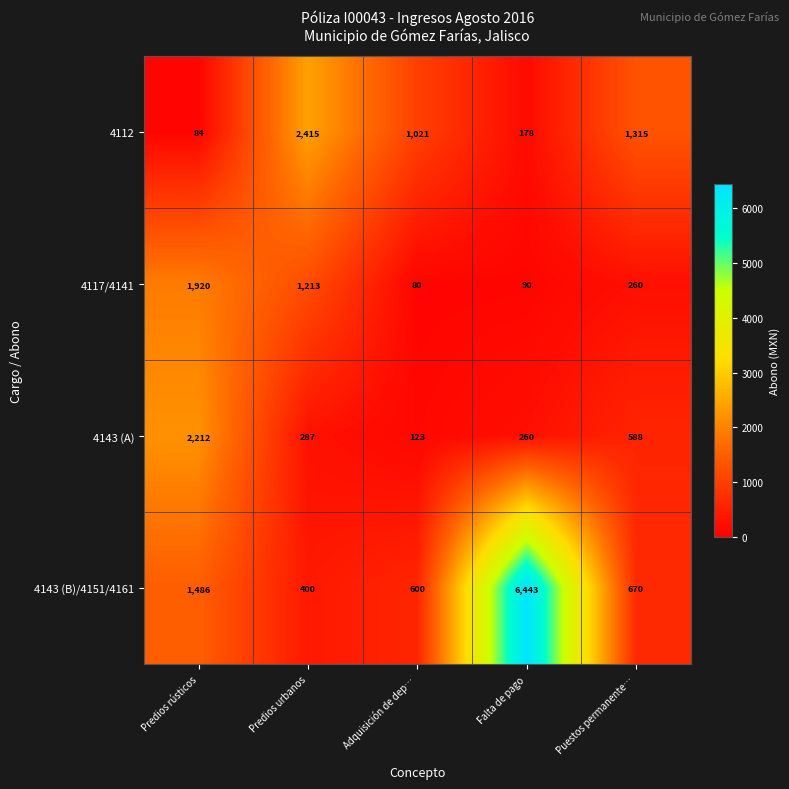

Reading right to left, extract all data points from this chart.

4112: Puestos permanente…=1315	Falta de pago=178	Adquisición de dep…=1021	Predios urbanos=2415	Predios rústicos=84
4117/4141: Puestos permanente…=260	Falta de pago=90	Adquisición de dep…=80	Predios urbanos=1213	Predios rústicos=1920
4143 (A): Puestos permanente…=588	Falta de pago=260	Adquisición de dep…=123	Predios urbanos=287	Predios rústicos=2212
4143 (B)/4151/4161: Puestos permanente…=670	Falta de pago=6443	Adquisición de dep…=600	Predios urbanos=400	Predios rústicos=1486